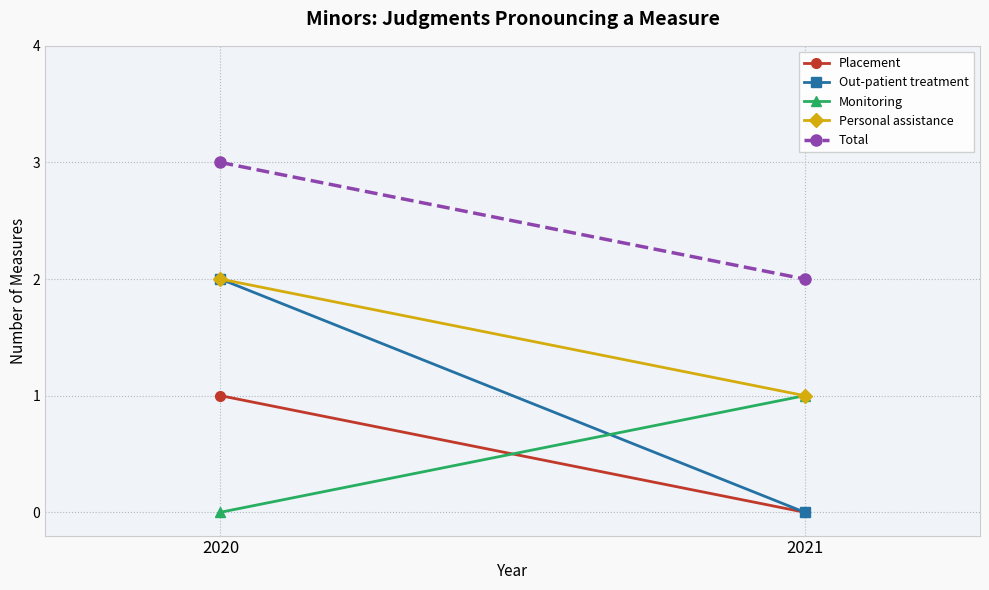

What are all the series names shown in the legend?

Placement, Out-patient treatment, Monitoring, Personal assistance, Total